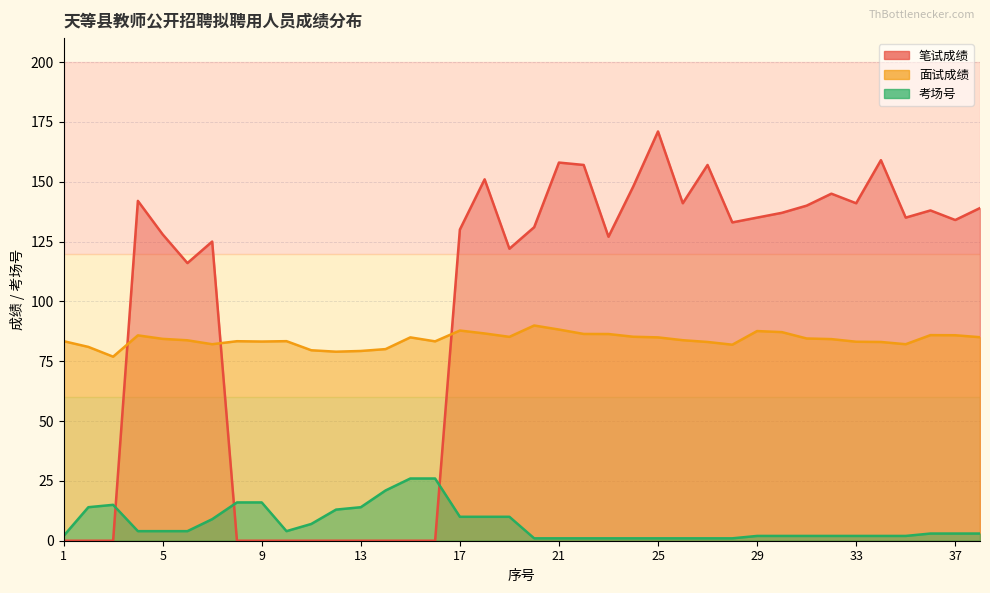

What is the value of the 面试成绩 point at the 21st from the left?

88.2